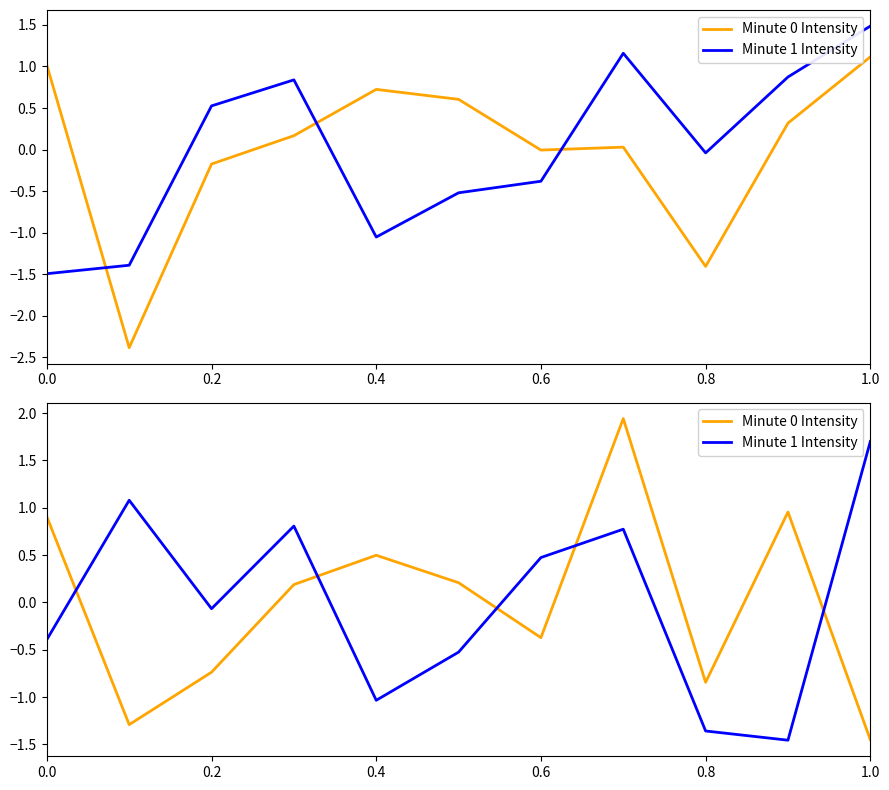

True or false: Minute 0 Intensity has more than 1 interior local peaks.

True